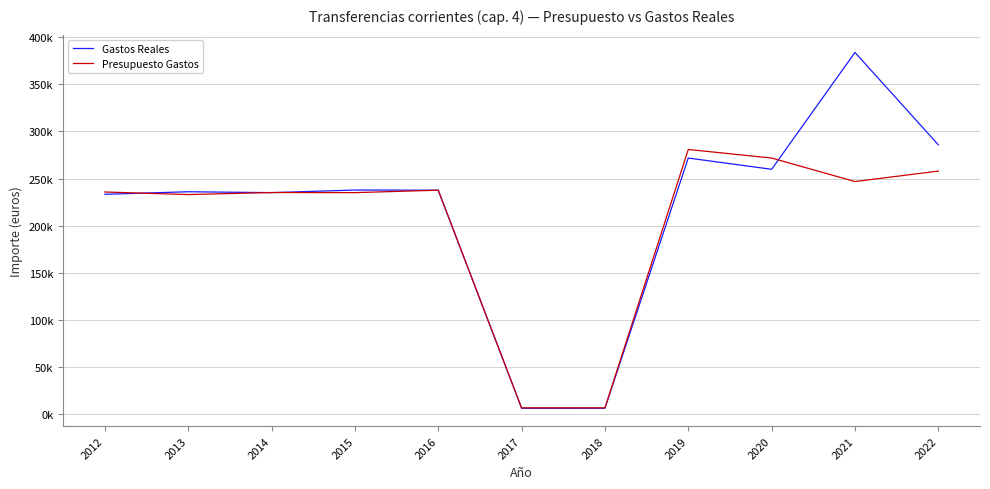

At which category does Gastos Reales reach its first local valley?

2014